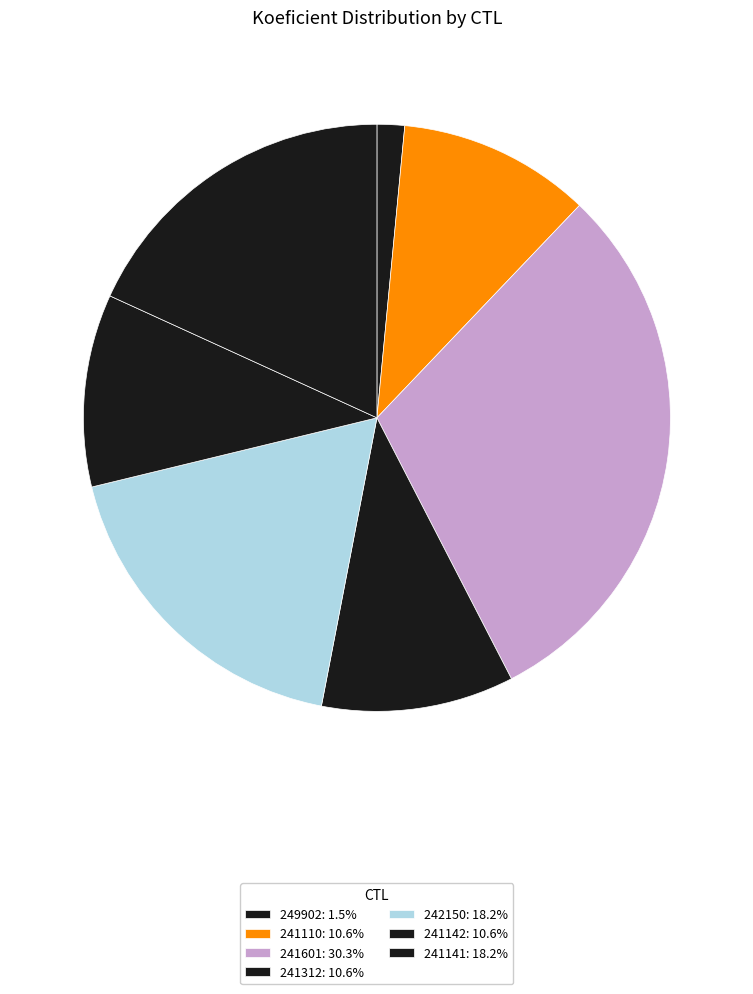

What percentage is the 241142 slice, to the nearest percent?

11%